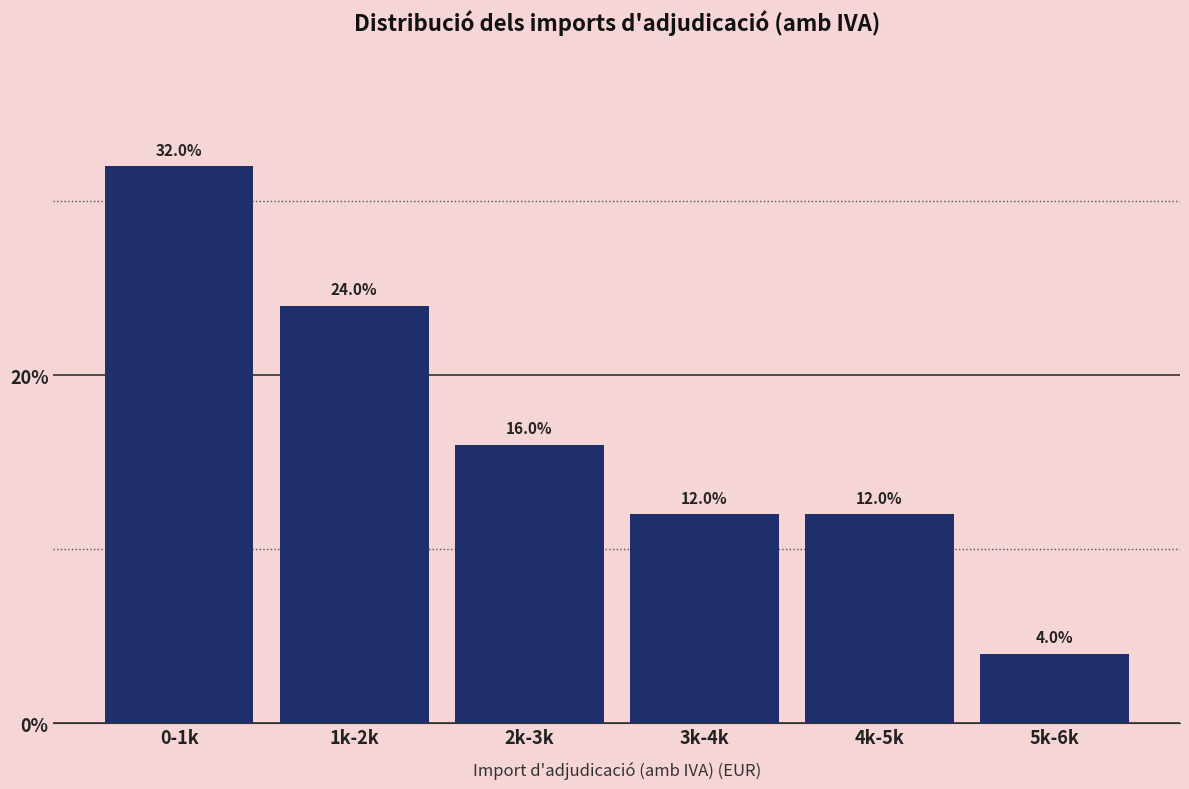

Reading right to left, list all the values displayed in this chart.

5k-6k=4	4k-5k=12	3k-4k=12	2k-3k=16	1k-2k=24	0-1k=32